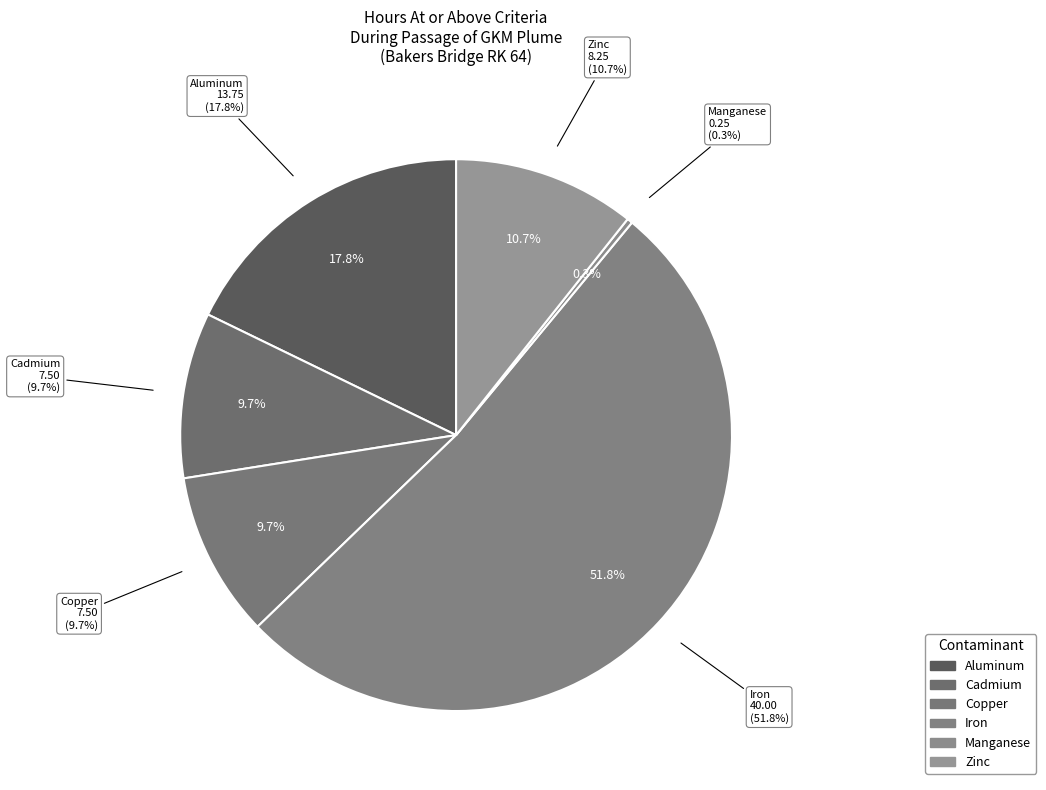

What percentage is NOT represented by Lead?

100.0%